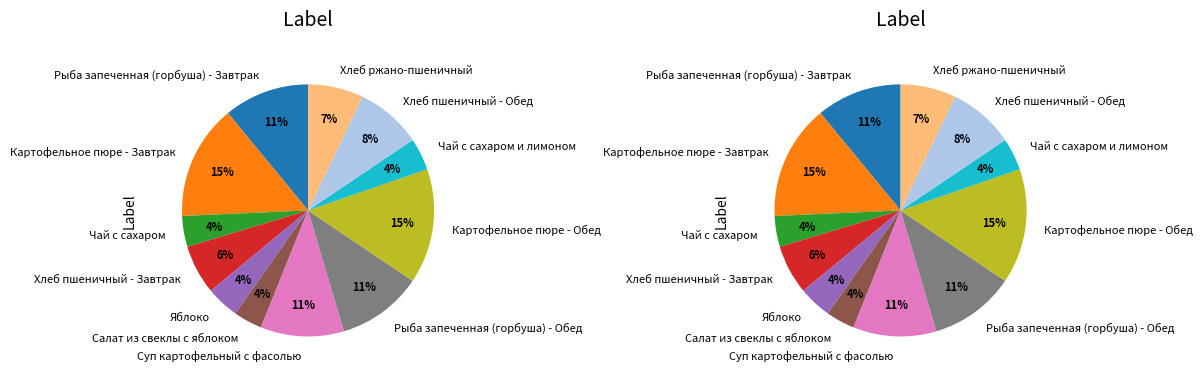

Is it true that Хлеб пшеничный - Обед is 8% of the pie?

True